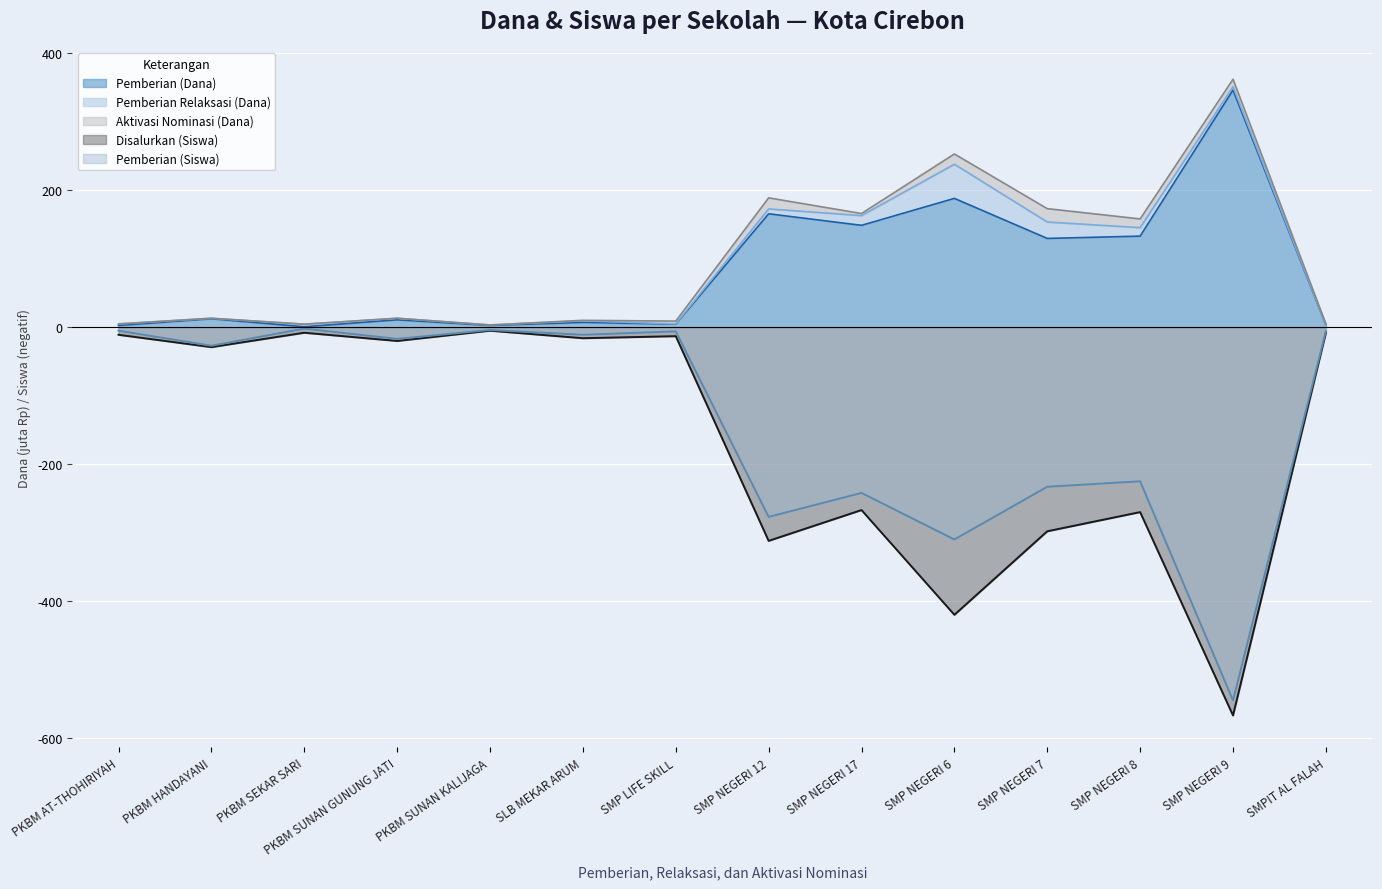

What is the average value of the Disalurkan (Siswa) series?

-160.3